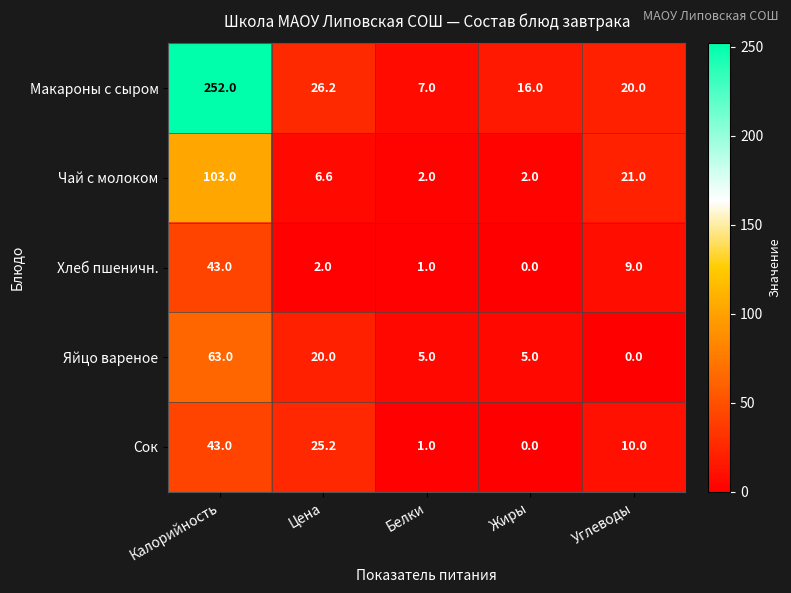

Is the value of Сок at Цена greater than the value of Хлеб пшеничн. at Цена?

Yes